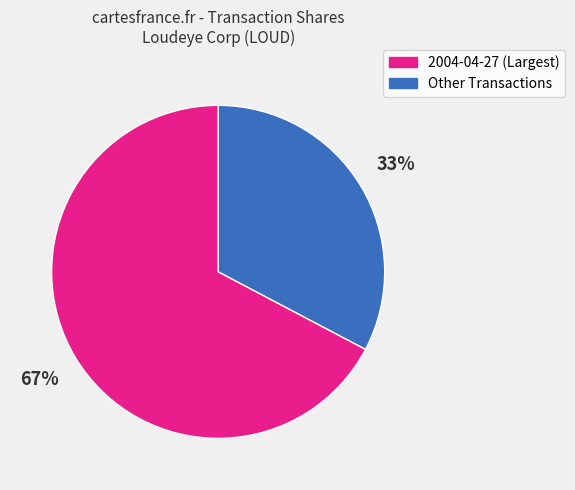

Is there any slice that represents more than half of the pie?

Yes